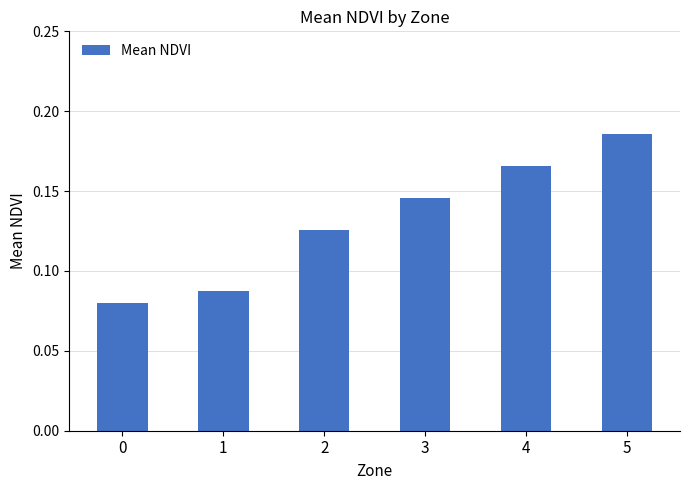

Rank the categories by value from highest to lowest.

5, 4, 3, 2, 1, 0